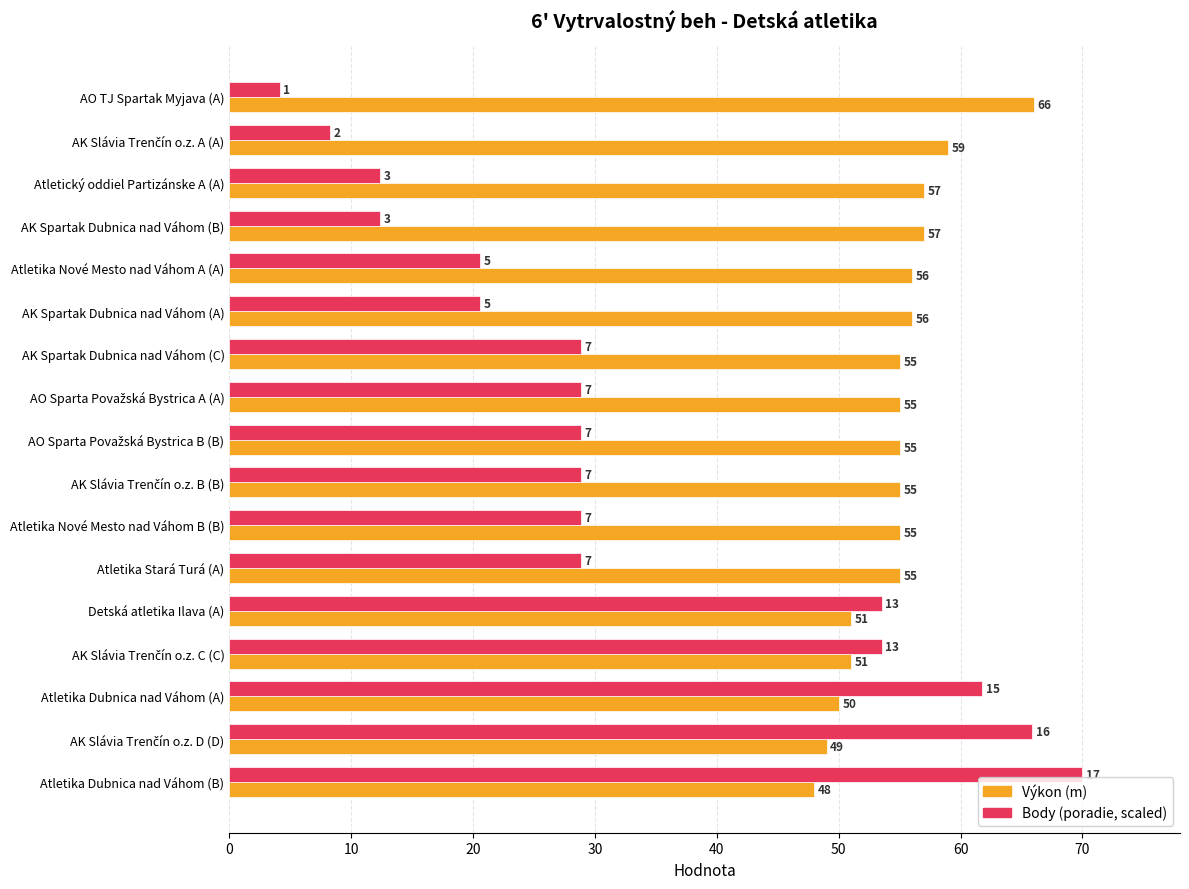

What is the maximum value shown in the chart?

70.0